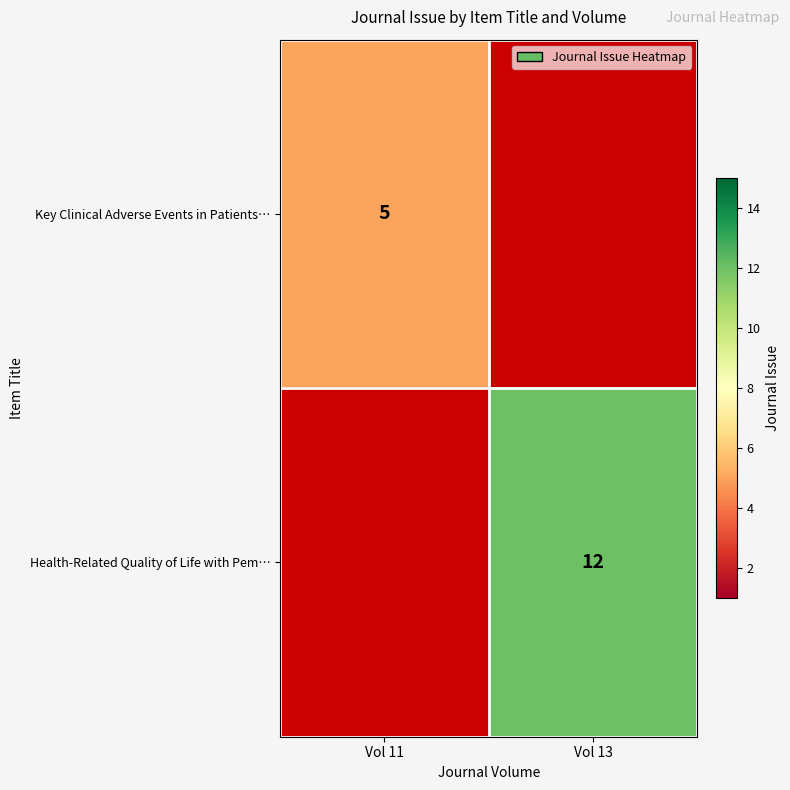

The Health-Related Quality of Life with Pem… series shows 12 at Vol 13. True or false?

True